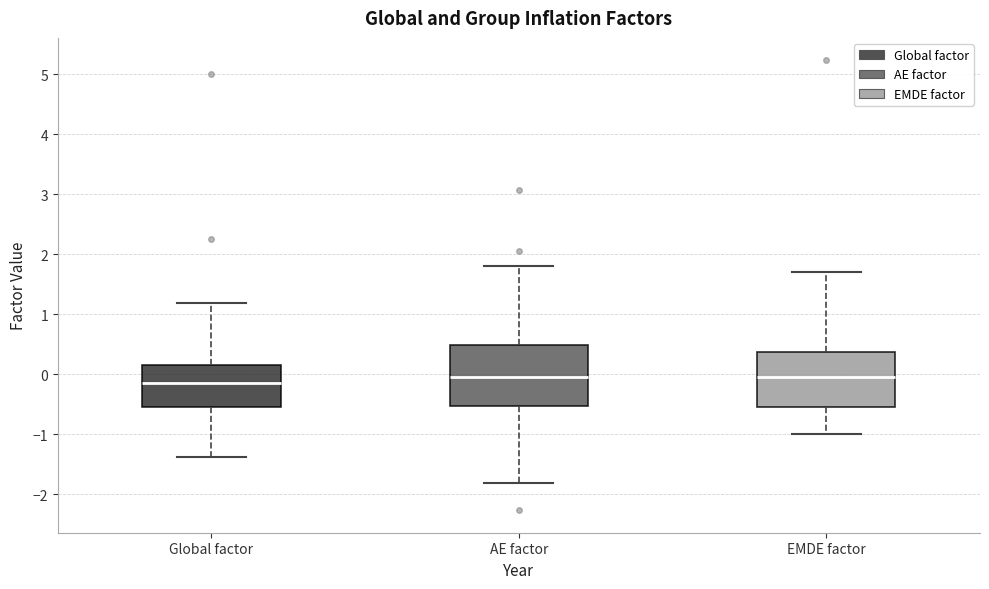

Reading left to right, read every box against the y-axis: the position of its median line, the range the box covers, and the ends of its whiskers. The values are not printed on the chart, so give them approximately, as read against the axis.

Global factor: median -0.2, box -0.5 to 0.2, whiskers -1.4 to 1.2
AE factor: median 0.0, box -0.5 to 0.5, whiskers -1.8 to 1.8
EMDE factor: median 0.0, box -0.5 to 0.4, whiskers -1.0 to 1.7